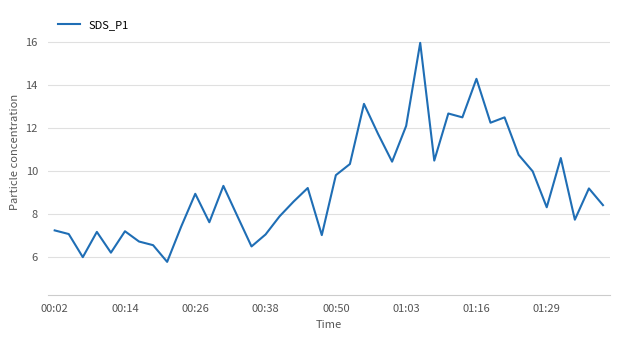

What is the greatest value displayed?

16.0